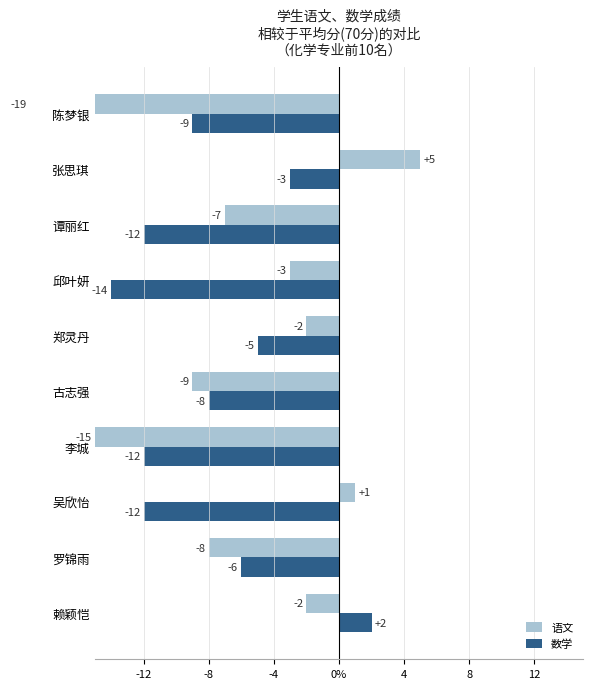

What are all the series names shown in the legend?

语文, 数学